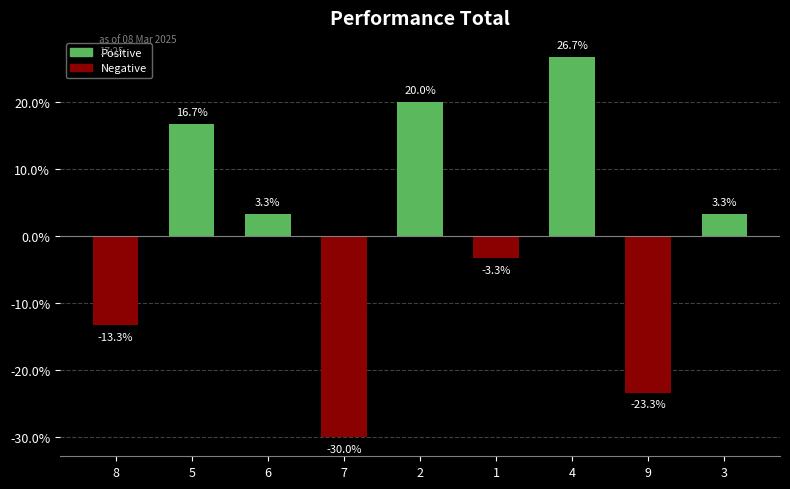

Which has a higher value, 7 or 5?

5